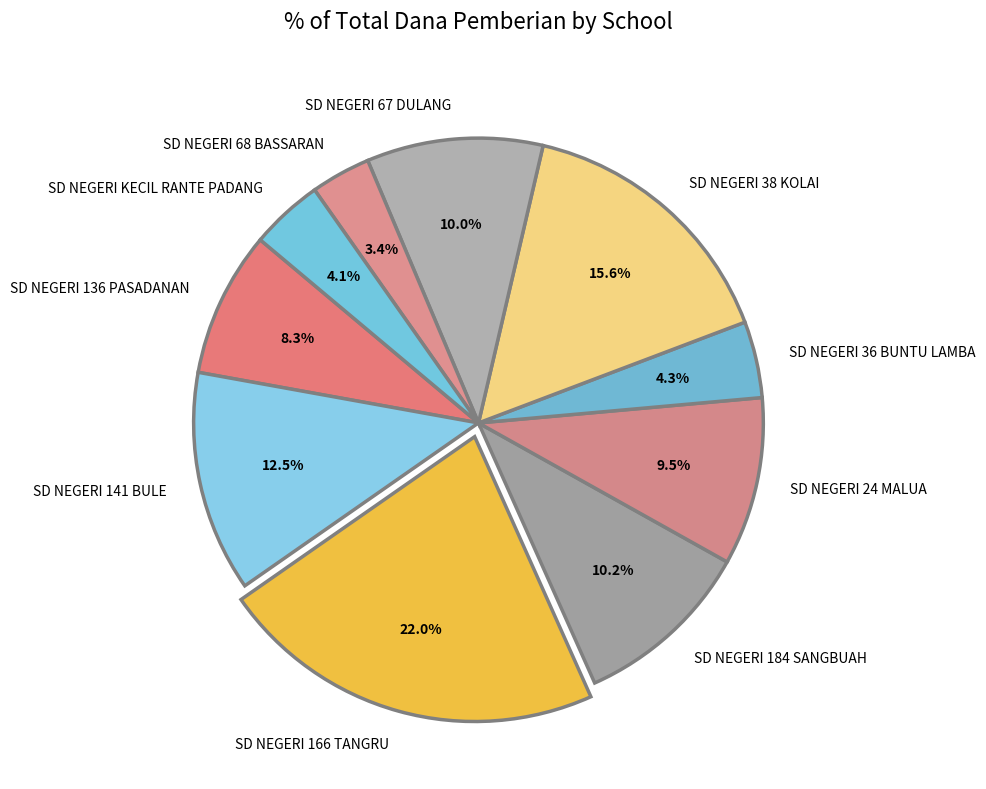

To the nearest percent, what is the average slice percentage?

10%